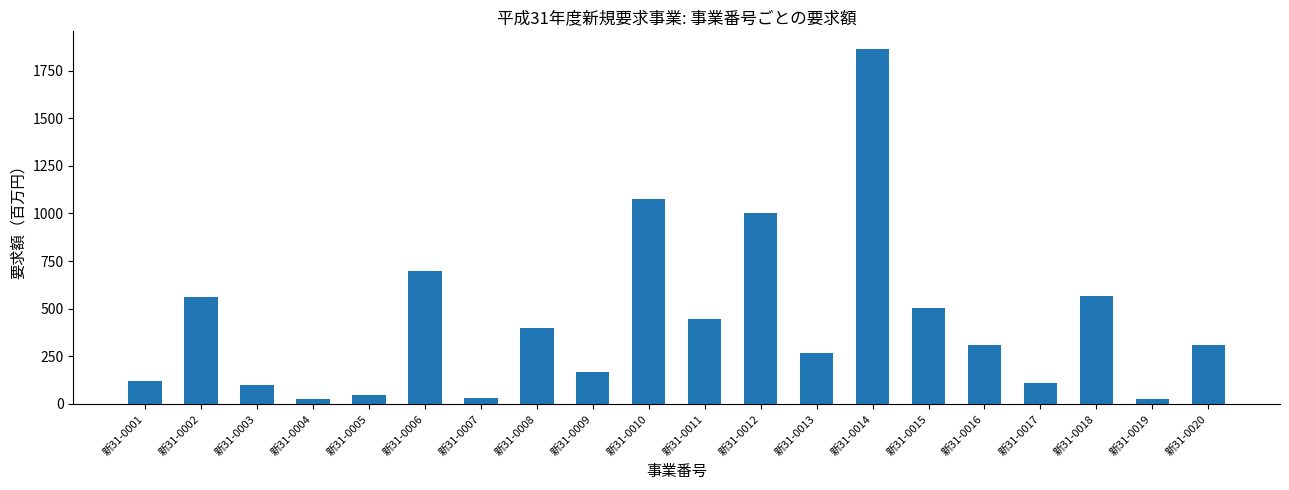

How many bars are there in total?

20